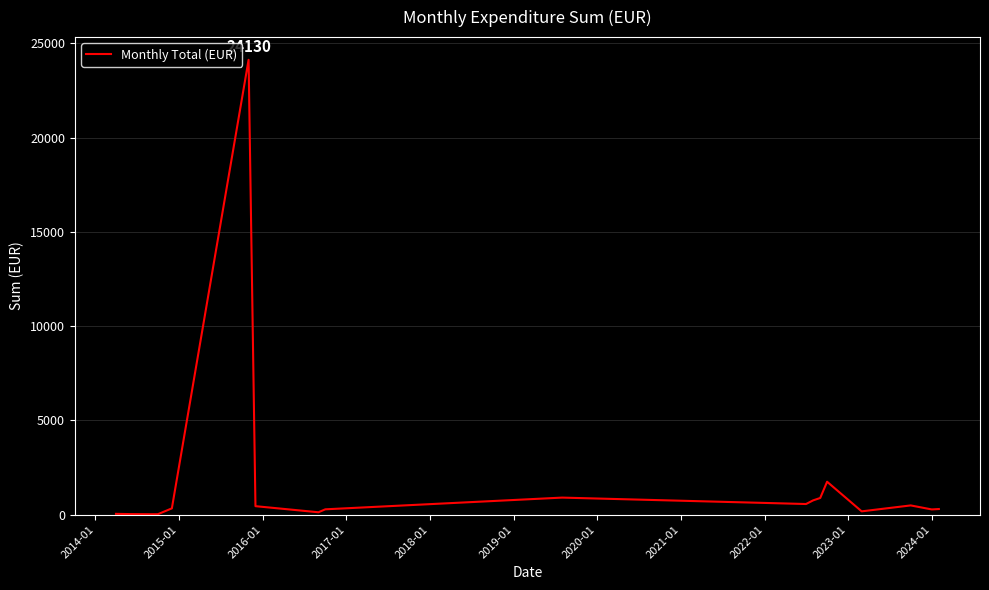

What is the difference between the maximum and minimum values?

24107.1